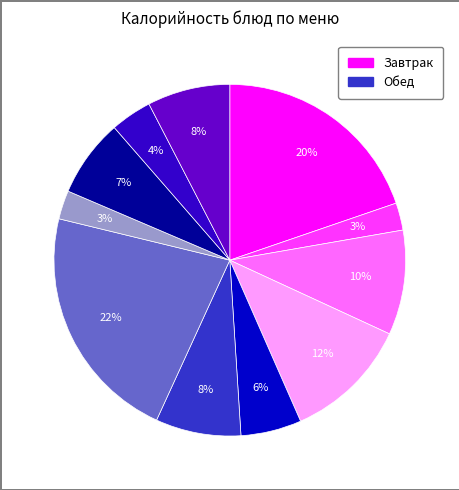

Is there a majority slice in this chart?

No